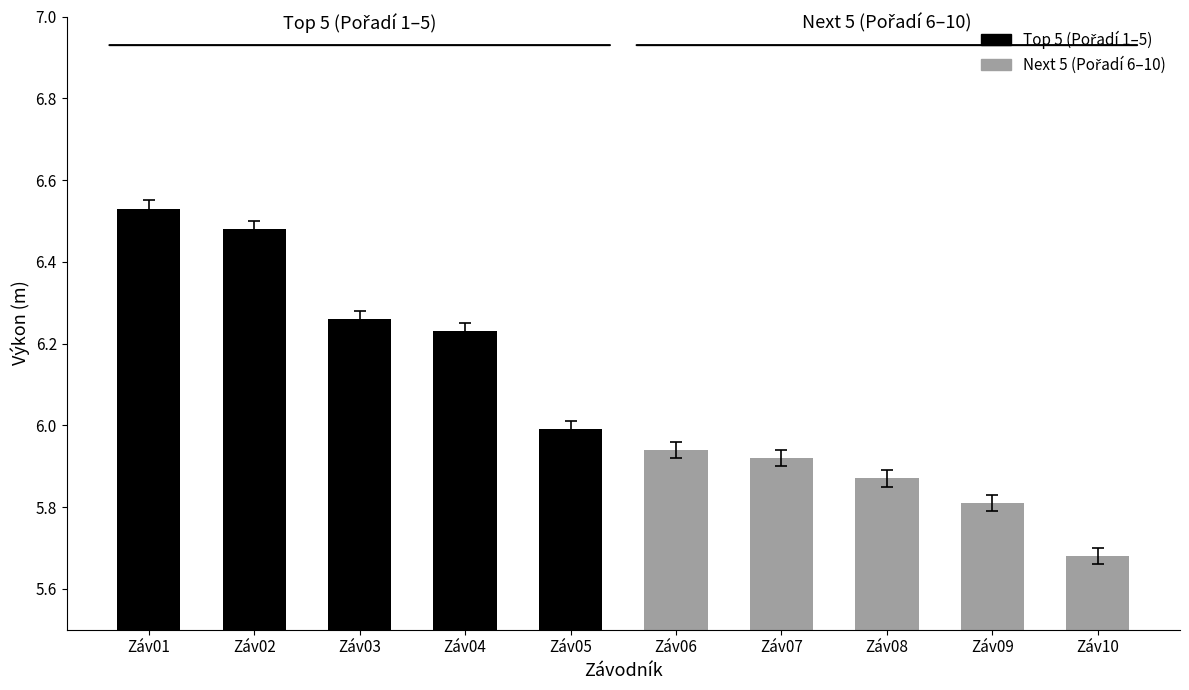

Which label corresponds to the smallest value in the chart?

Záv10